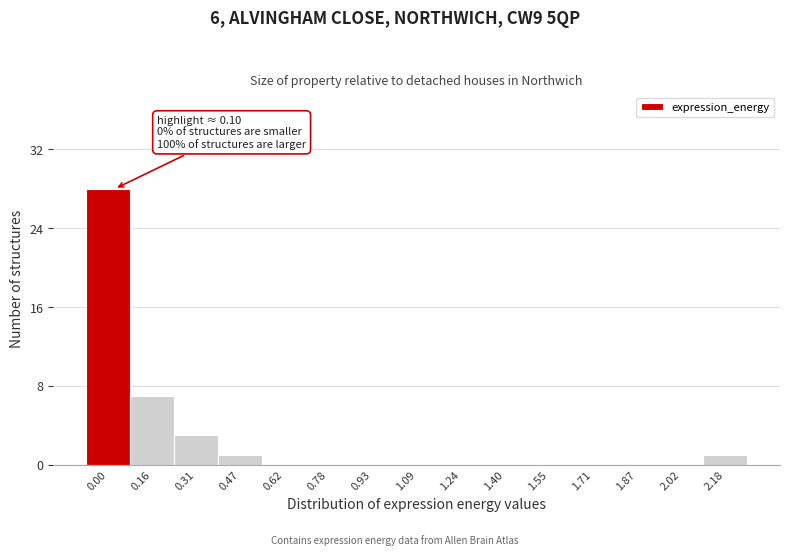

Reading left to right, what are all the values shown in this chart?

0.00=28	0.16=7	0.31=3	0.47=1	0.62=0	0.78=0	0.93=0	1.09=0	1.24=0	1.40=0	1.55=0	1.71=0	1.87=0	2.02=0	2.18=1